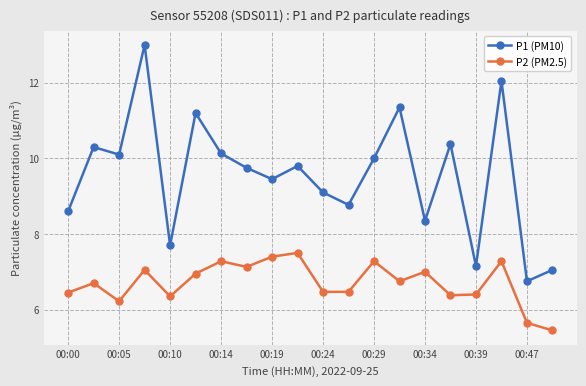

True or false: P2 (PM2.5) and P1 (PM10) cross at least once.

False